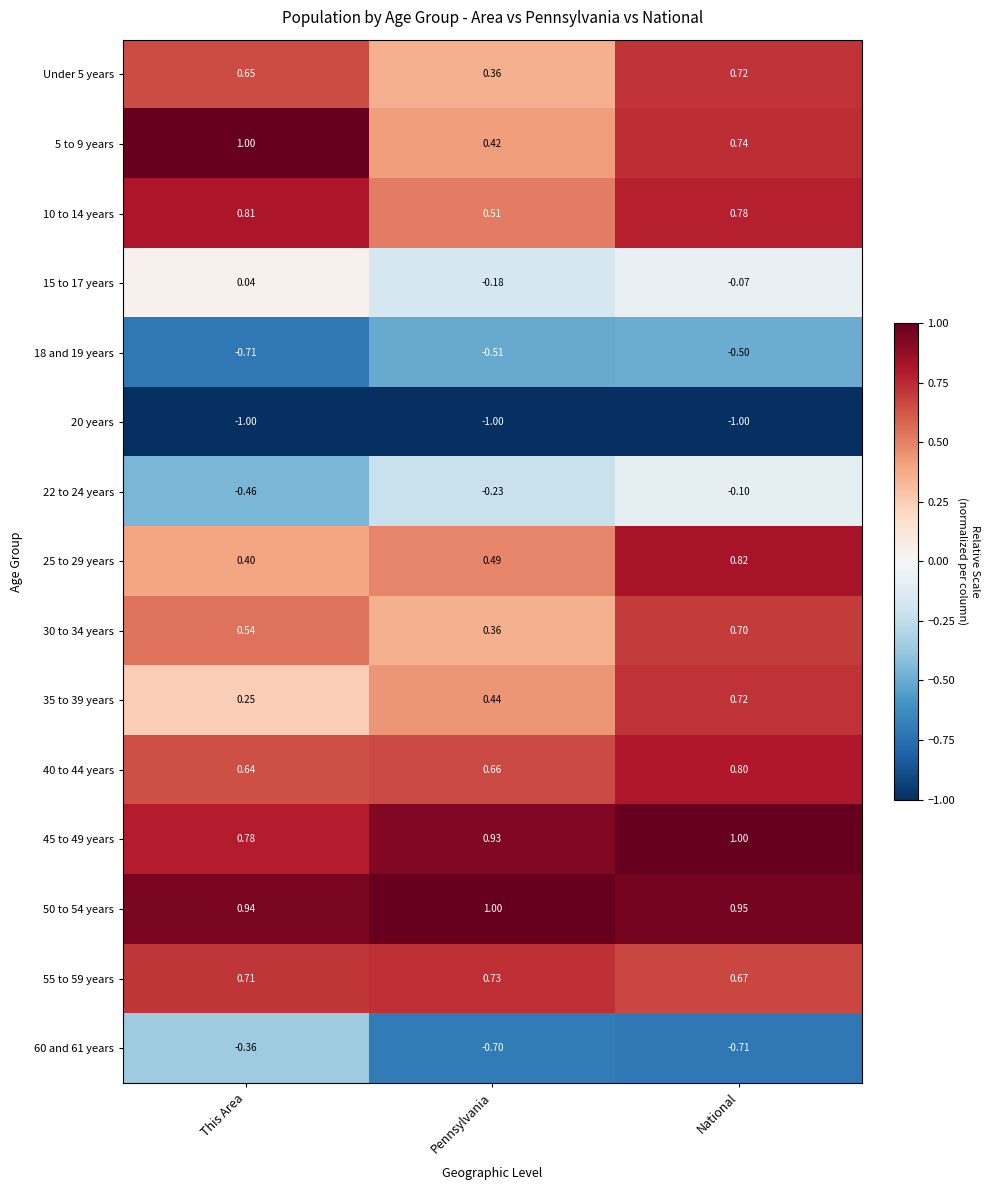

At which label does 40 to 44 years reach its minimum?

This Area